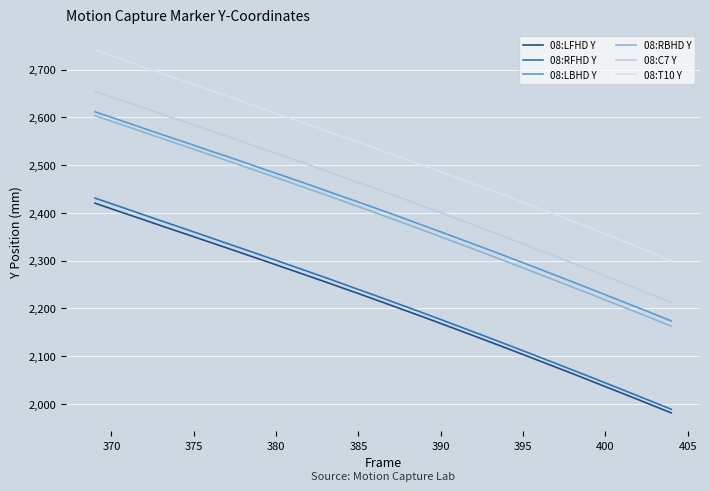

How many values in the 08:RBHD Y series are below 2400?

18